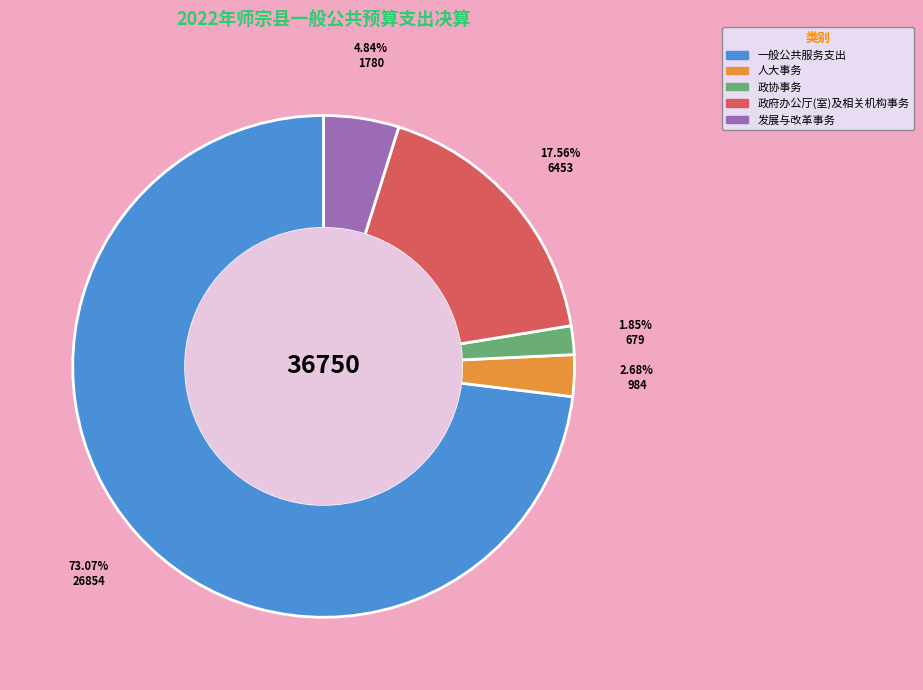

Which category has the biggest portion of the pie?

一般公共服务支出